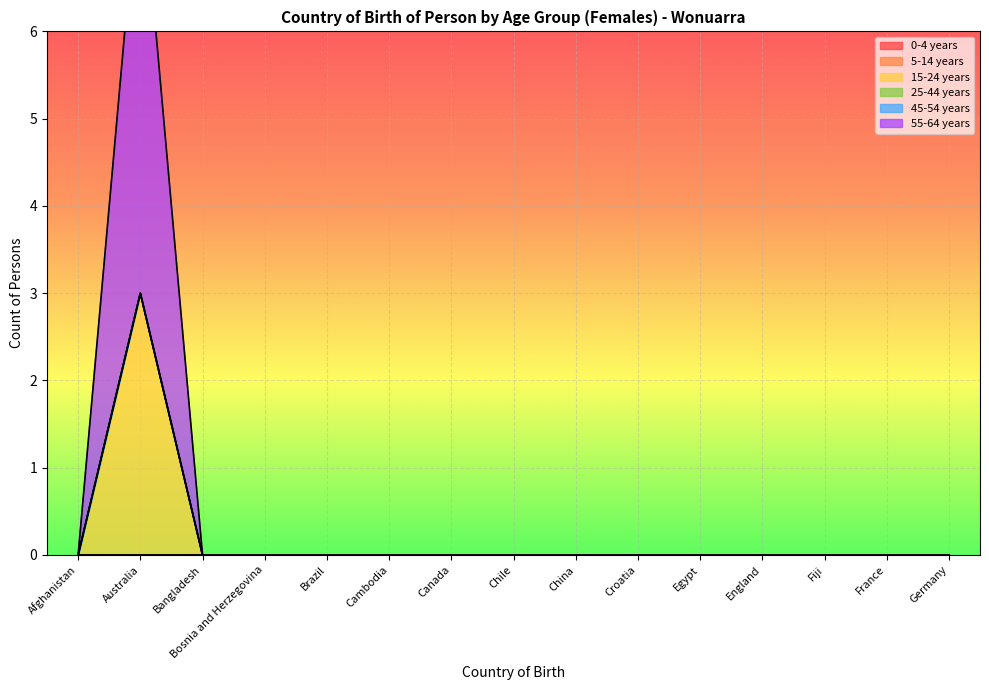

Is the value of 25-44 years at Fiji greater than the value of 55-64 years at Germany?

No